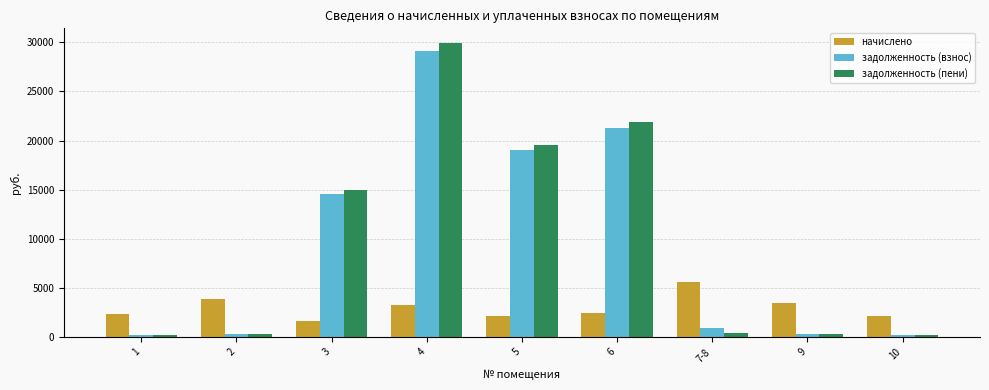

Which series changed the most between 4 and 10?

задолженность (пени)